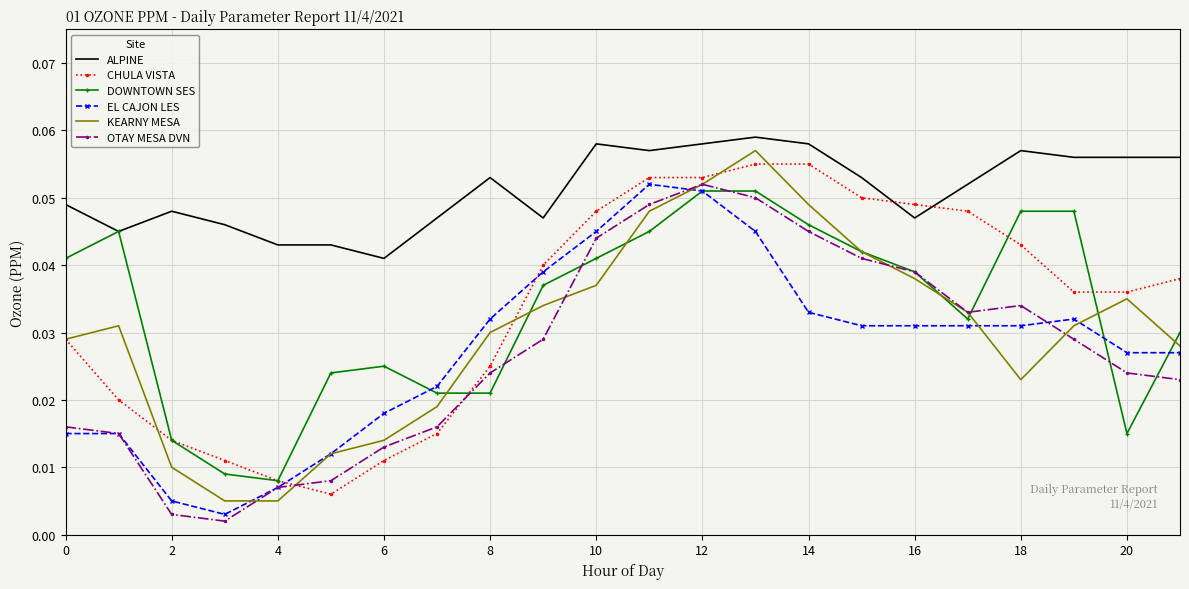

Which series ends up on top after the final intersection of CHULA VISTA and ALPINE?

ALPINE